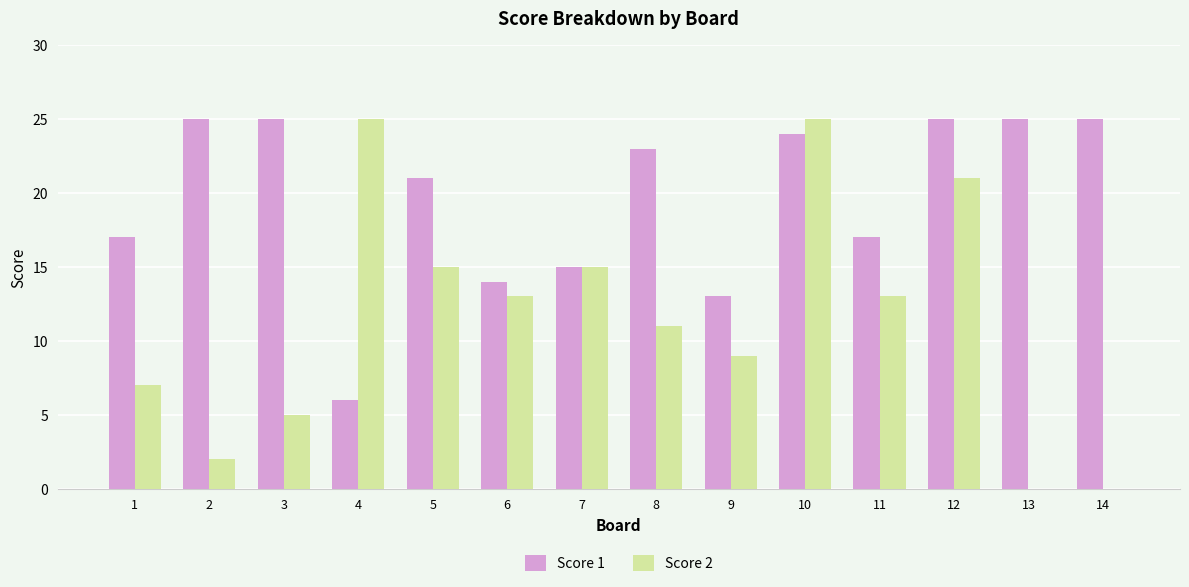

True or false: Score 2 has a value of 15 at 5.

True